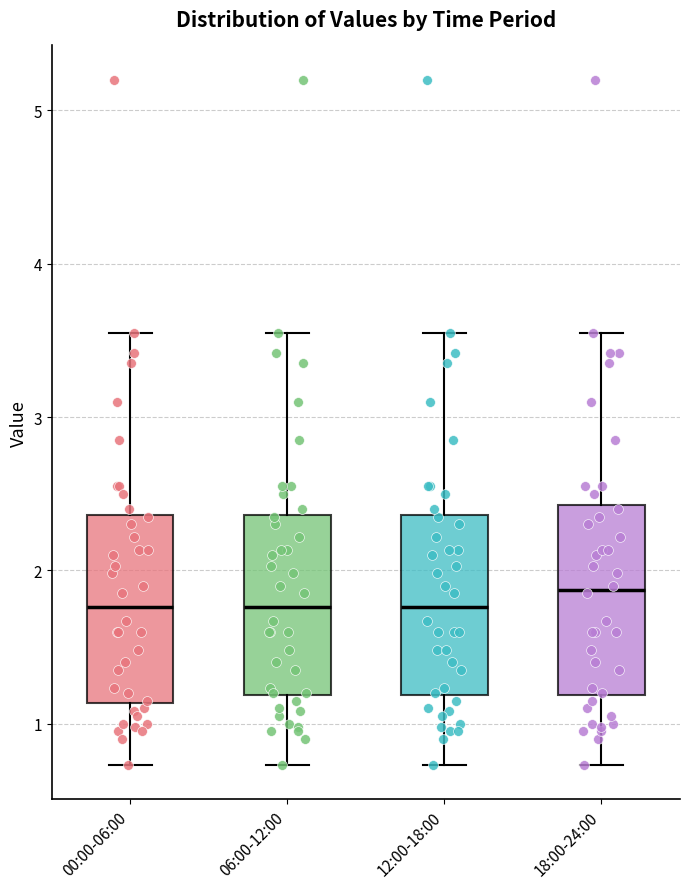

Reading left to right, read every box against the y-axis: the position of its median line, the range the box covers, and the ends of its whiskers. The values are not printed on the chart, so give them approximately, as read against the axis.

00:00-06:00: median 1.8, box 1.1 to 2.4, whiskers 0.7 to 3.6
06:00-12:00: median 1.8, box 1.2 to 2.4, whiskers 0.7 to 3.6
12:00-18:00: median 1.8, box 1.2 to 2.4, whiskers 0.7 to 3.6
18:00-24:00: median 1.9, box 1.2 to 2.4, whiskers 0.7 to 3.6